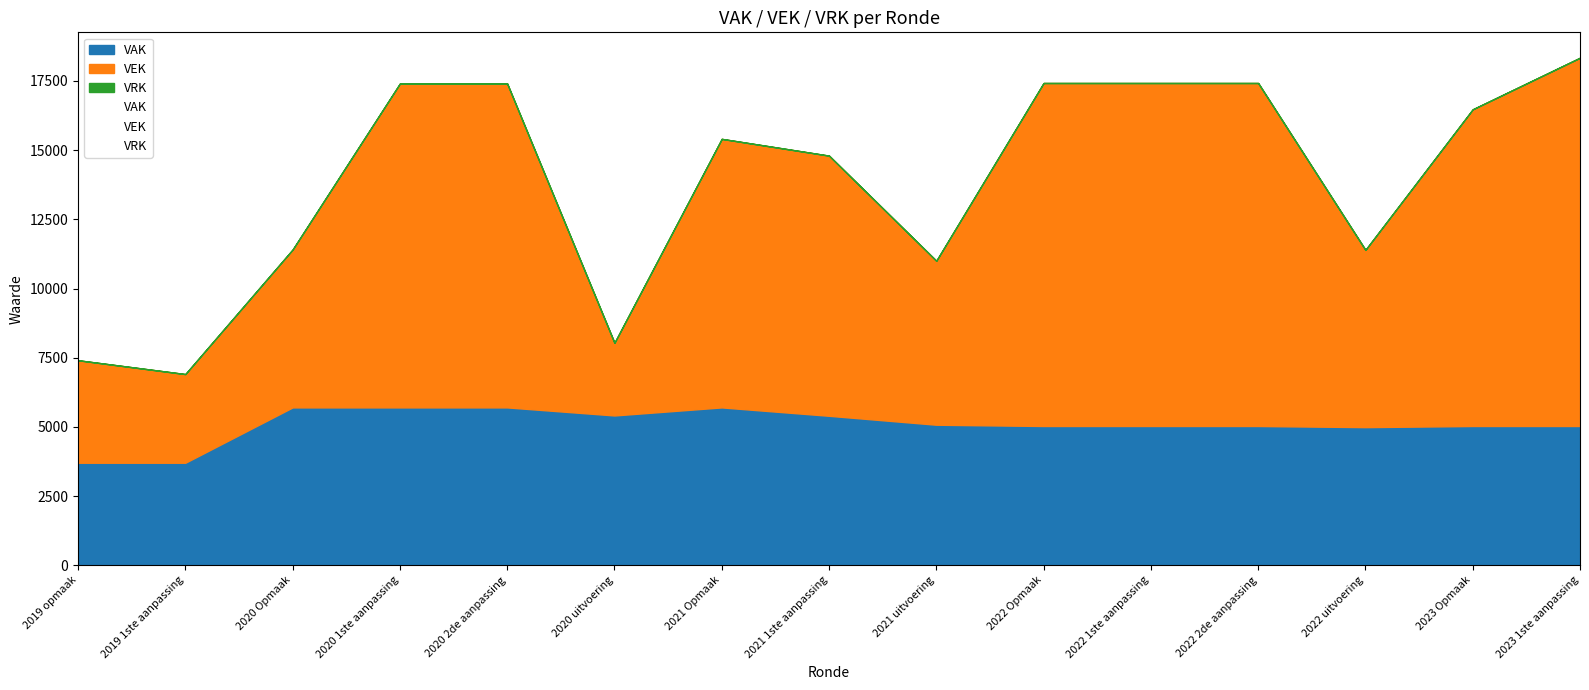

The value of VAK at 2020 1ste aanpassing is 5704. True or false?

True